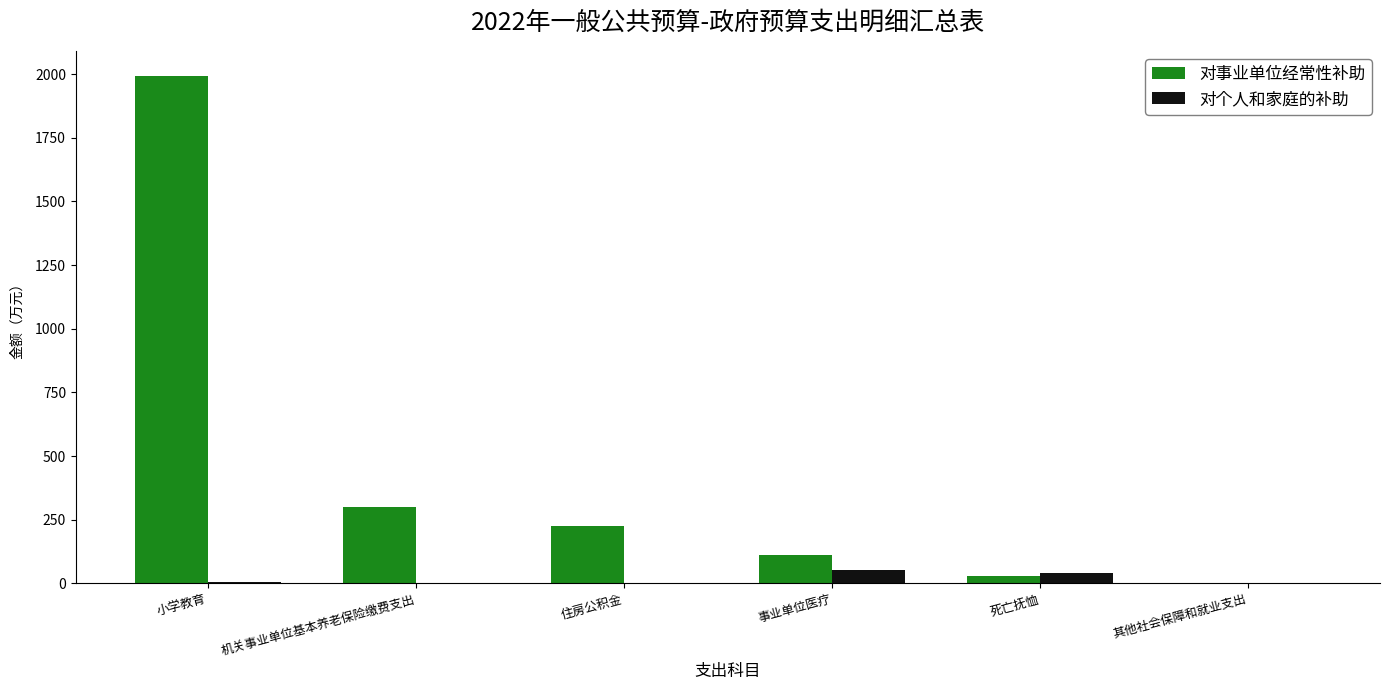

What is the sum of all 对事业单位经常性补助 values?

2654.0